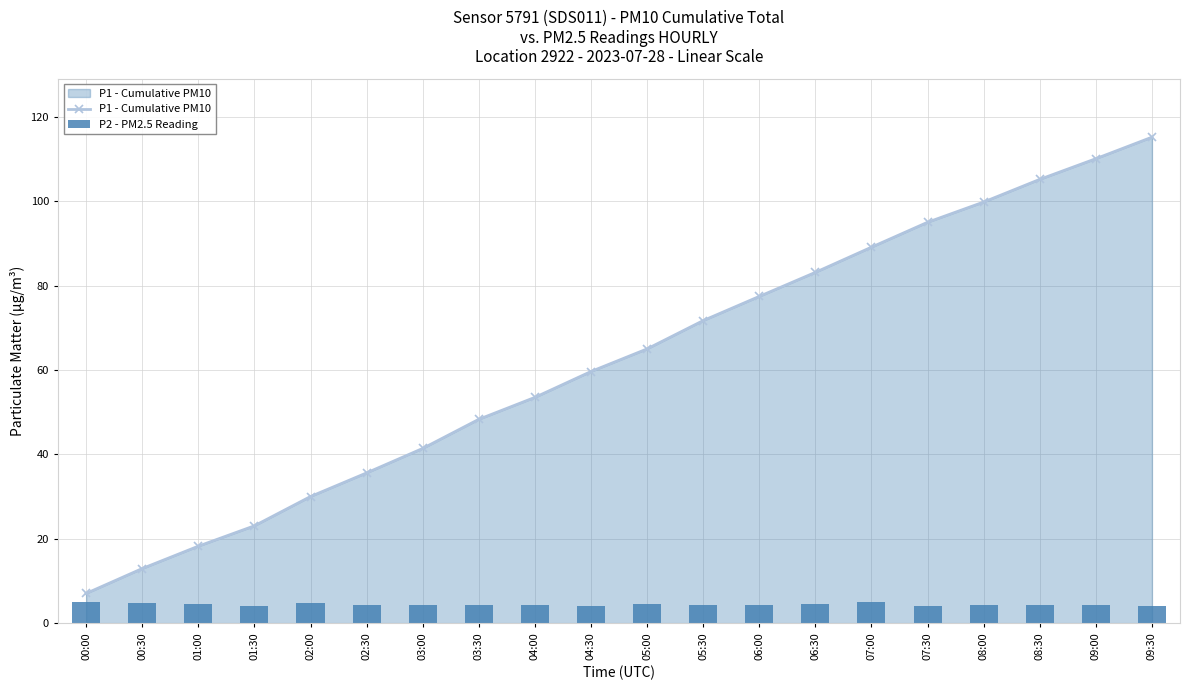

At how many categories does at least one series exceed 5?

20